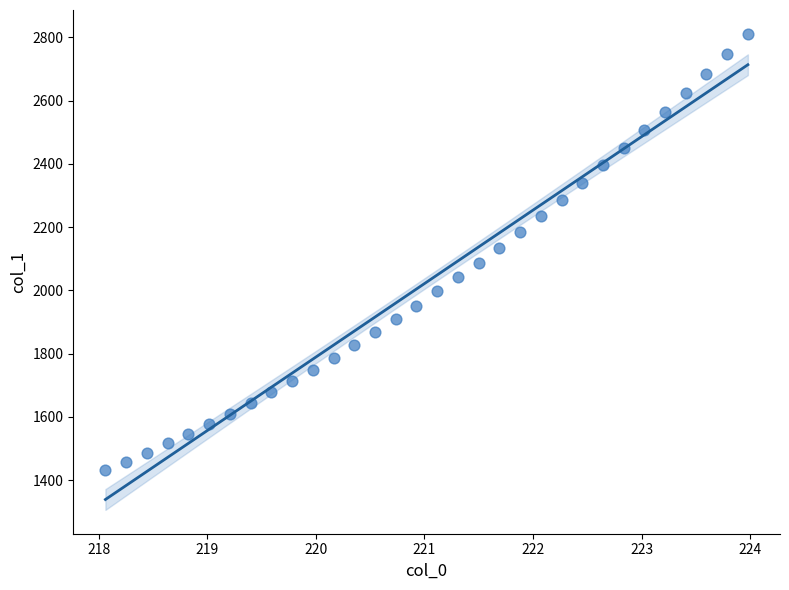

What is the range of X values (max minus min)?

5.9